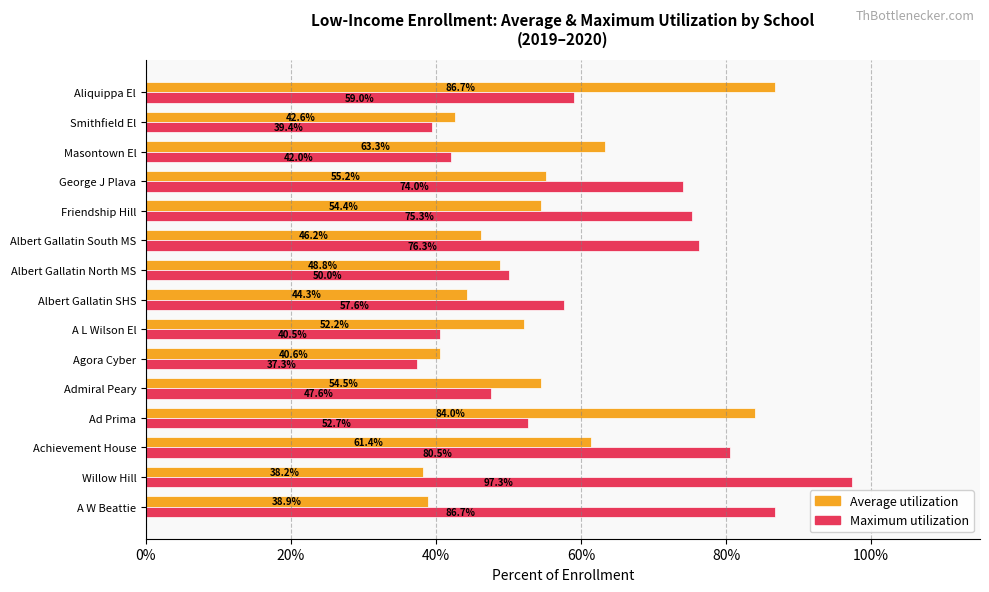

List the series in order of their overall mean, lowest first.

Average utilization, Maximum utilization